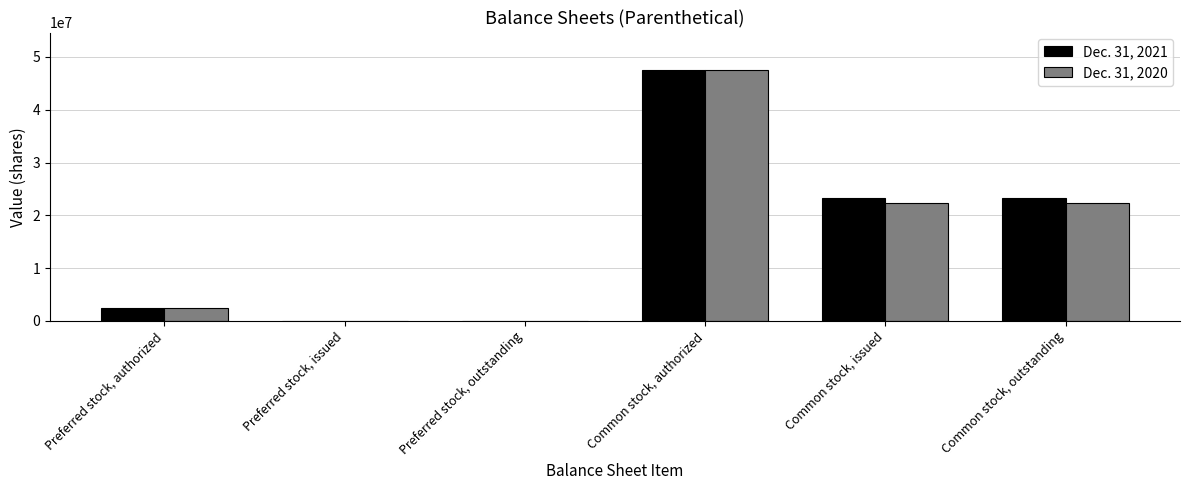

At which label does Dec. 31, 2020 reach its peak?

Common stock, authorized